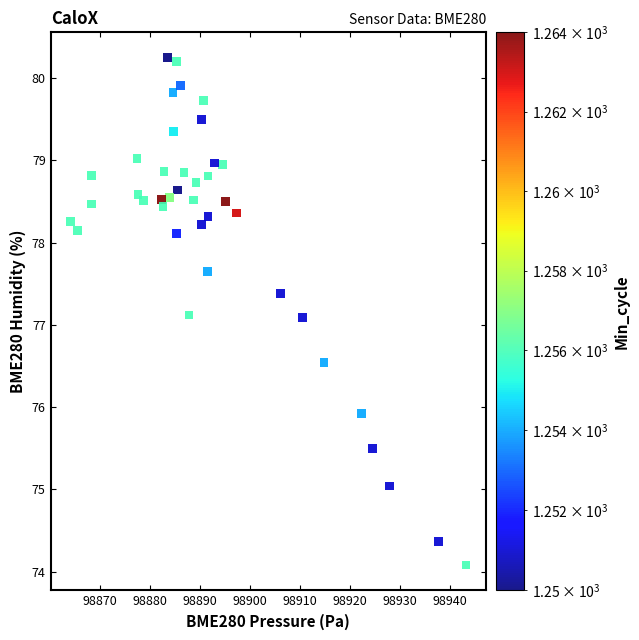

What is the range of Y values (max minus min)?

6.2